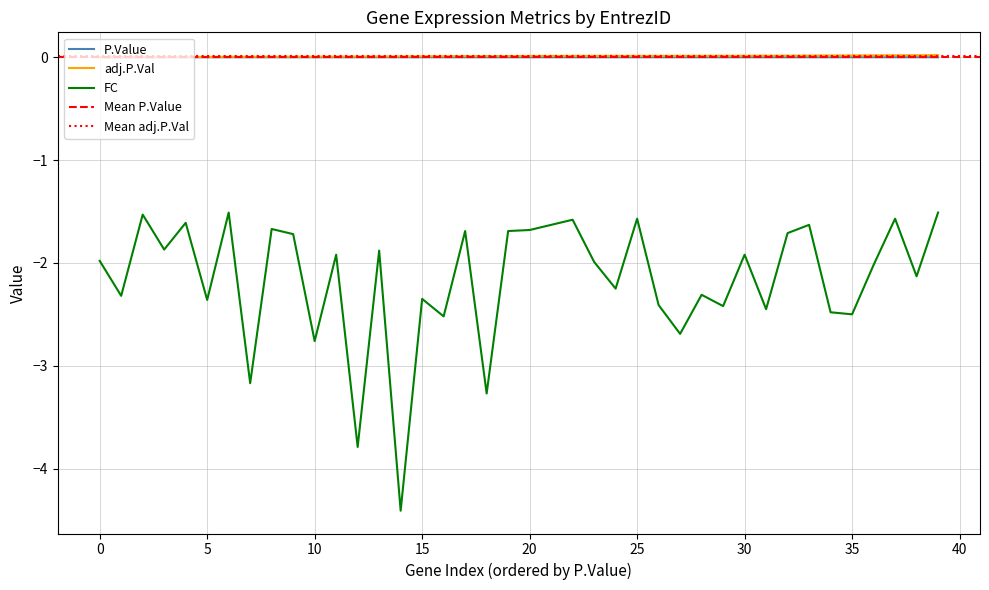

The value of FC at 10 is -4.2. True or false?

False